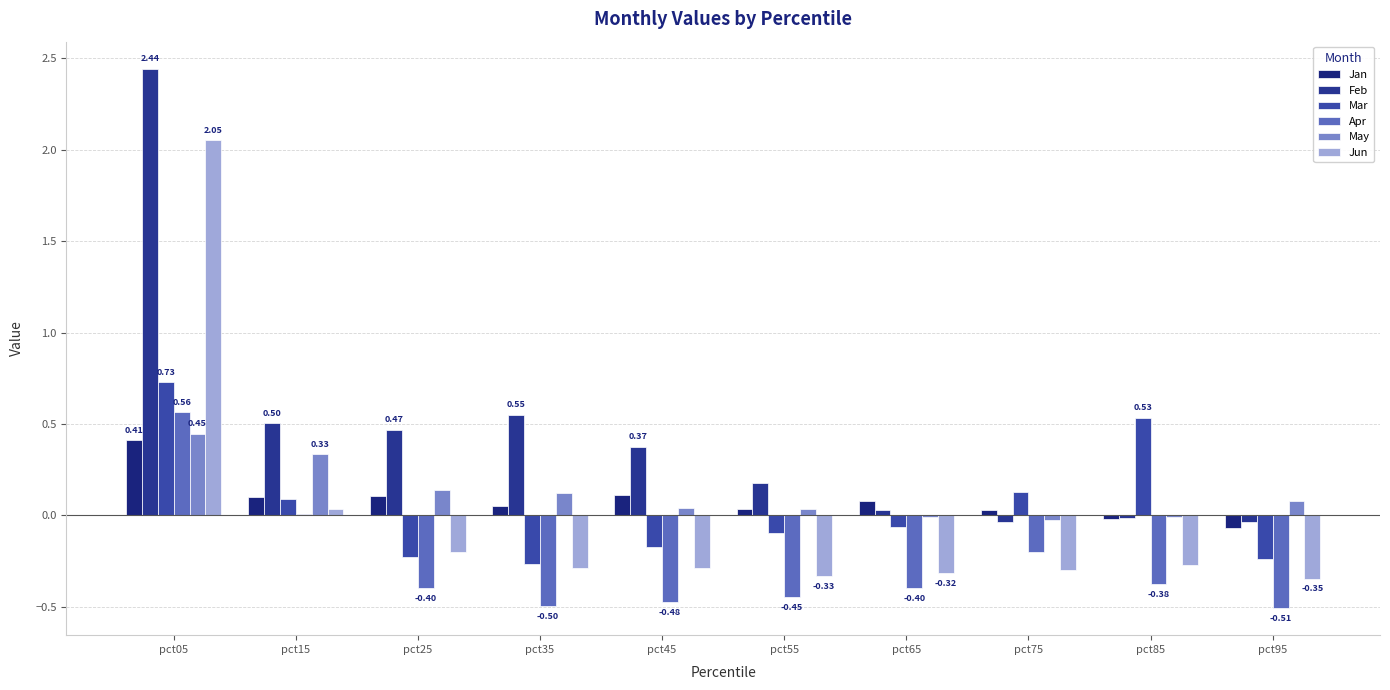

How many values in Mar are above zero?

4